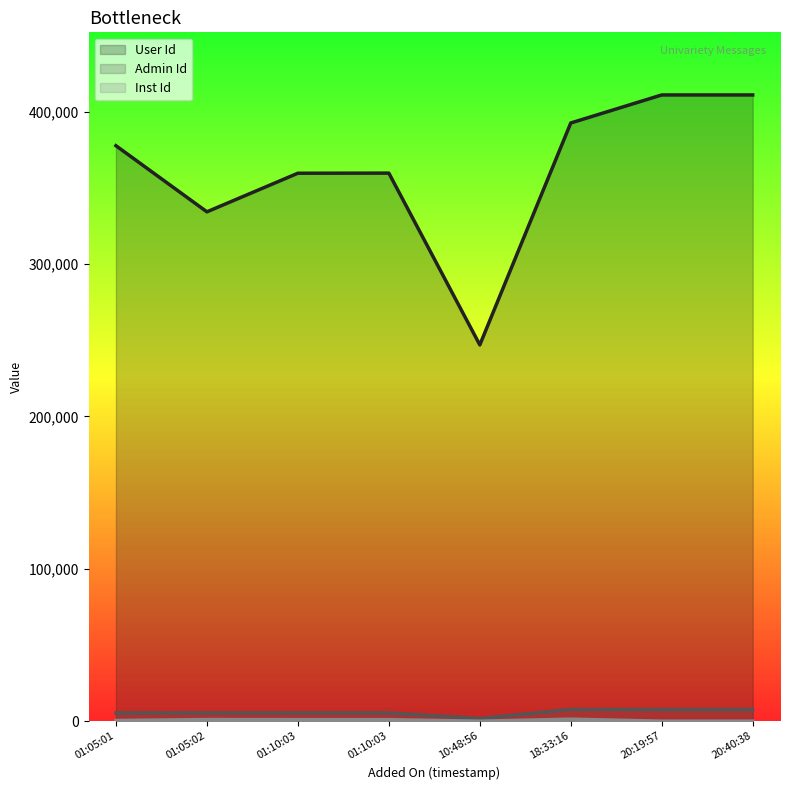

Where is the first local minimum for Inst Id?

10:48:56